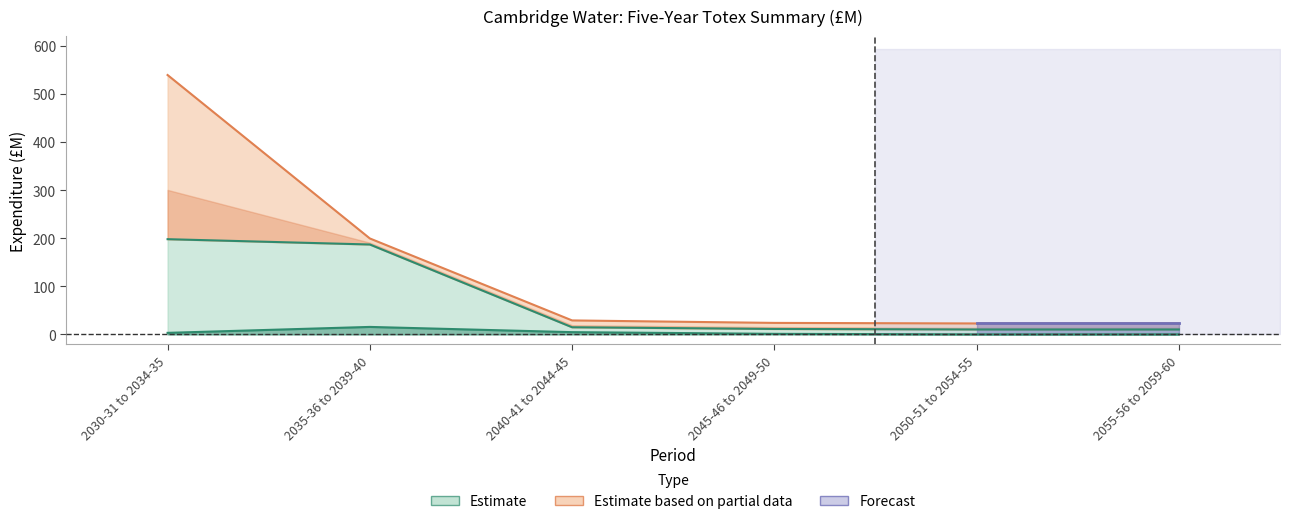

Does the chart have visible grid lines?

No